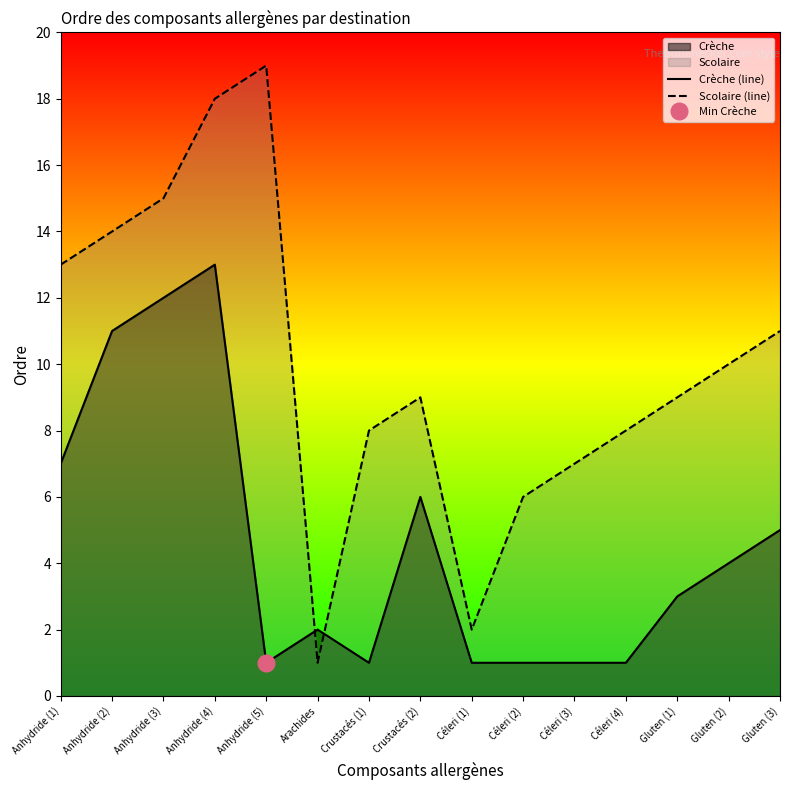

What is the label of the 2nd point from the left?

Anhydride (2)